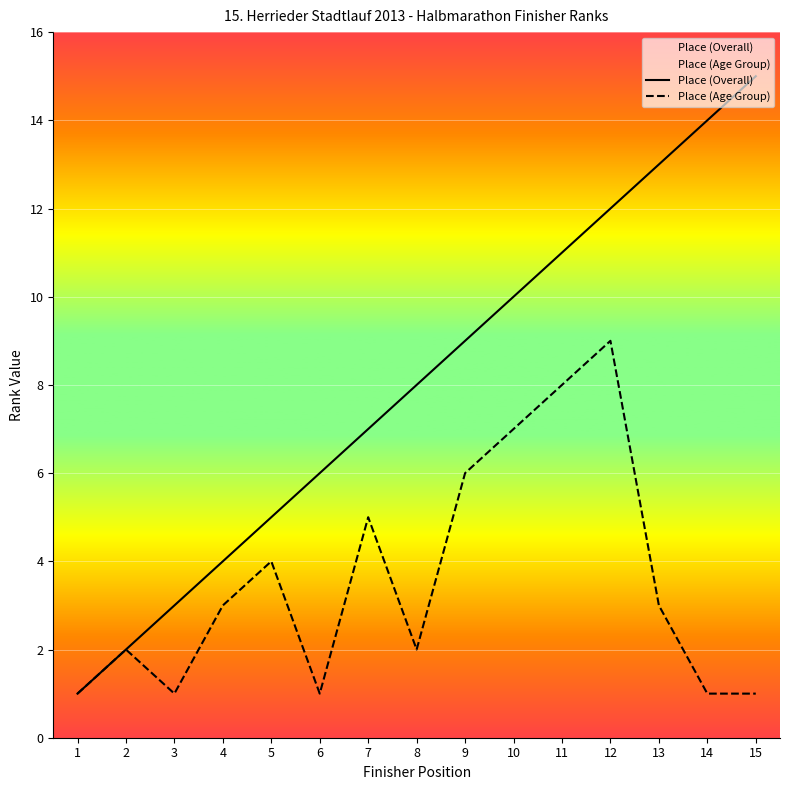

The value of Place (Overall) at 5 is 5. True or false?

True